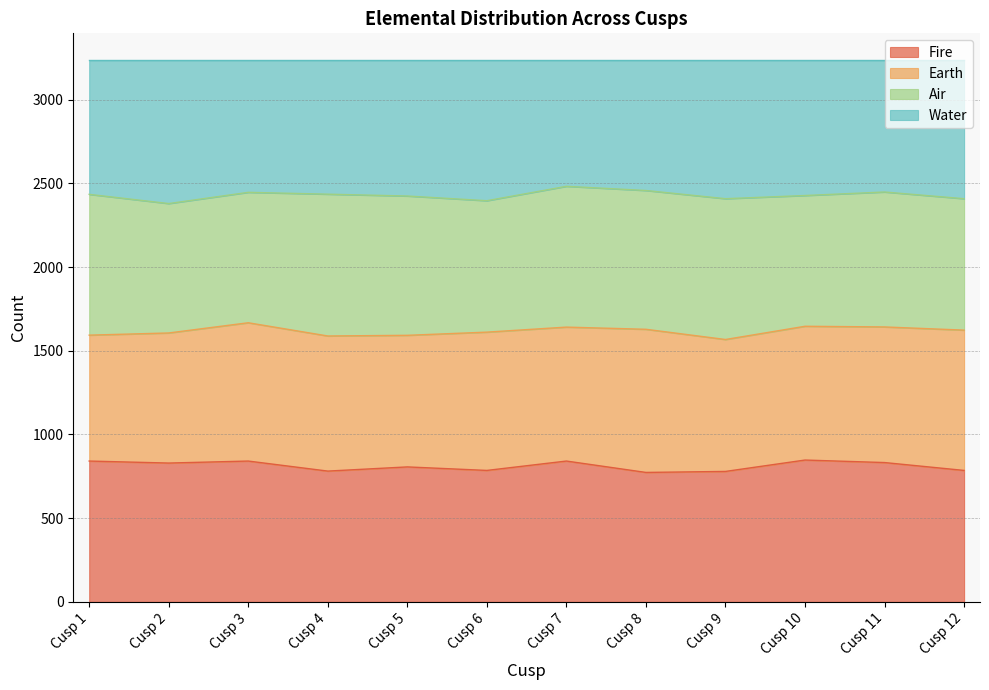

What is the value of the Fire point at the 9th from the left?

779